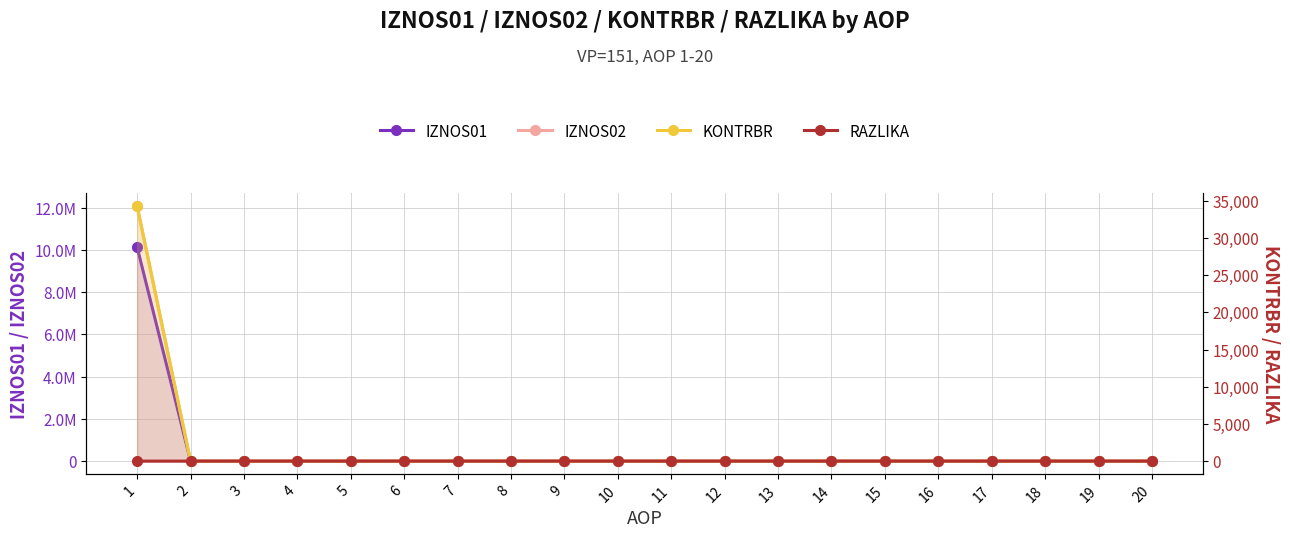

At 14, list the series in order from smallest to largest.

IZNOS01, IZNOS02, KONTRBR, RAZLIKA